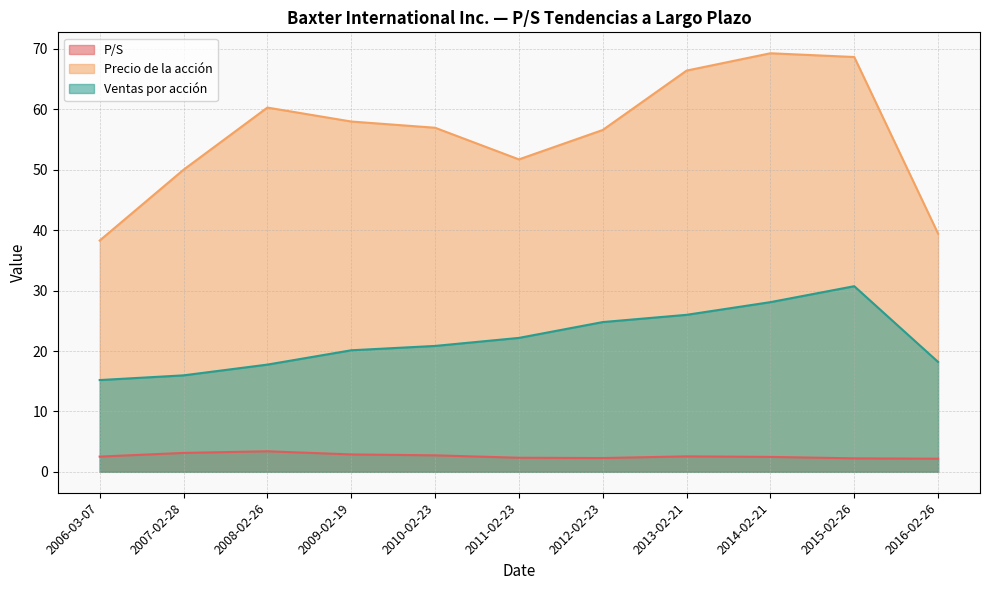

Reading right to left, transcribe all the data shown in this chart.

P/S: 2006-03-07=2.5	2007-02-28=3.1	2008-02-26=3.4	2009-02-19=2.9	2010-02-23=2.7	2011-02-23=2.3	2012-02-23=2.3	2013-02-21=2.6	2014-02-21=2.5	2015-02-26=2.2	2016-02-26=2.2
Precio de la acción: 2006-03-07=38.3	2007-02-28=50.0	2008-02-26=60.3	2009-02-19=58.0	2010-02-23=57.0	2011-02-23=51.7	2012-02-23=56.6	2013-02-21=66.4	2014-02-21=69.3	2015-02-26=68.7	2016-02-26=39.4
Ventas por acción: 2006-03-07=15.2	2007-02-28=16.0	2008-02-26=17.8	2009-02-19=20.1	2010-02-23=20.8	2011-02-23=22.2	2012-02-23=24.8	2013-02-21=26.0	2014-02-21=28.1	2015-02-26=30.7	2016-02-26=18.2